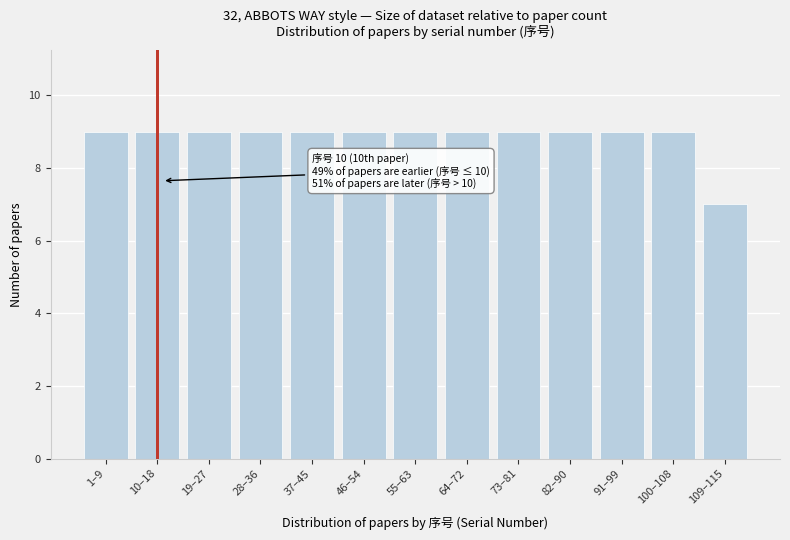

Reading left to right, list all the values displayed in this chart.

9	9	9	9	9	9	9	9	9	9	9	9	7